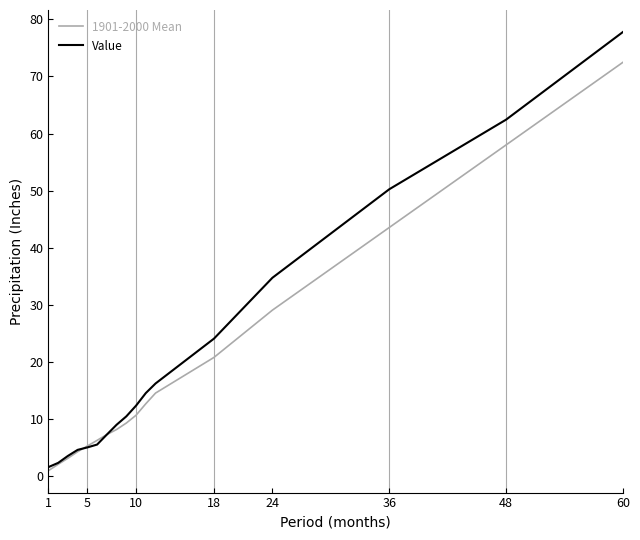

What is the difference between the highest and lowest values at 60?

5.3